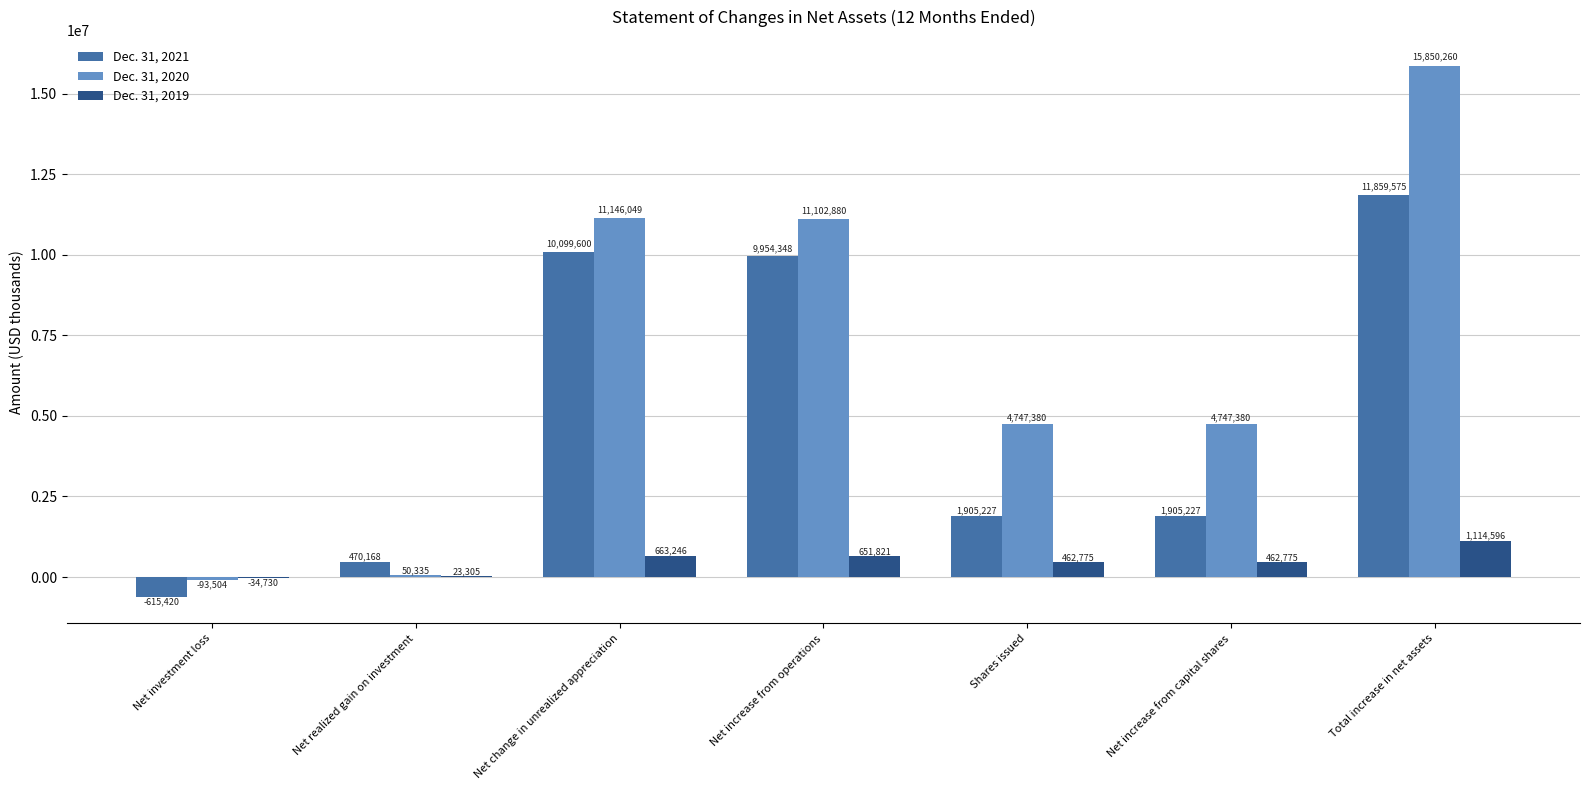

The Dec. 31, 2019 series shows 462775 at Shares issued. True or false?

True